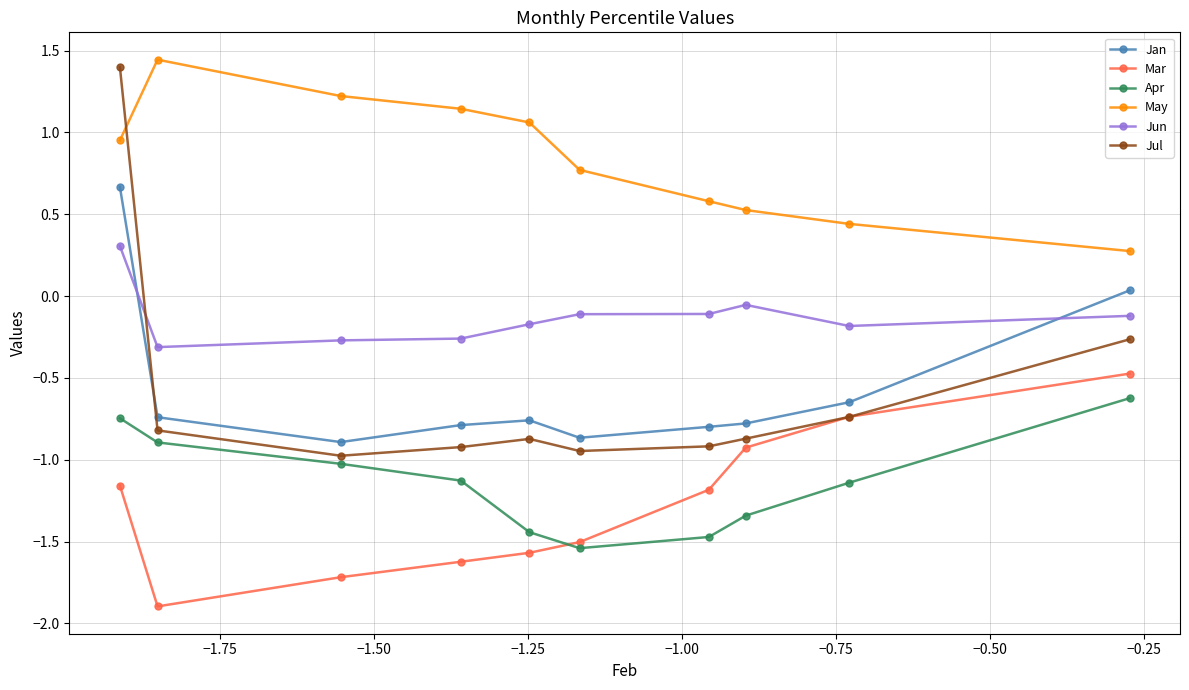

What is the value of the Jun point at the 9th from the left?

-0.2